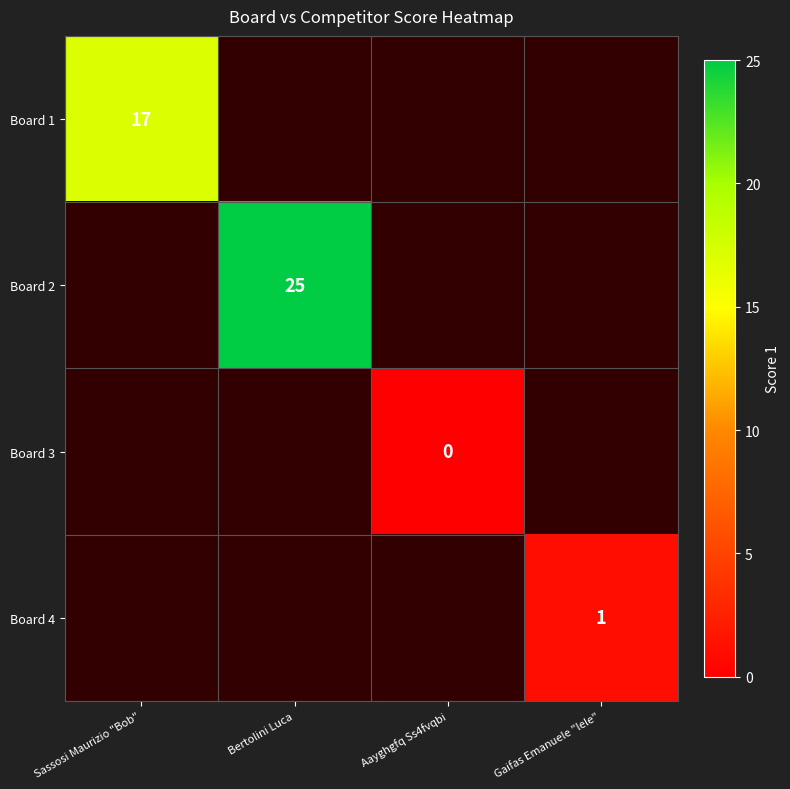

Is it true that Board 4 equals 1 at Gaifas Emanuele "lele"?

True